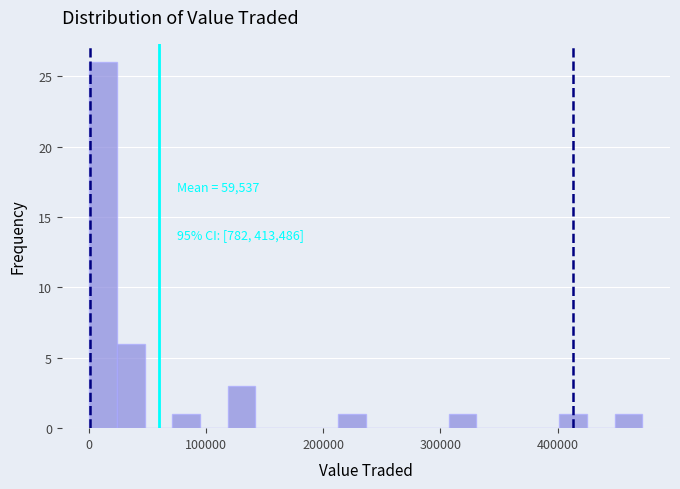

Read against the x-axis, roughly where is the centre of the tallest bar?

10000